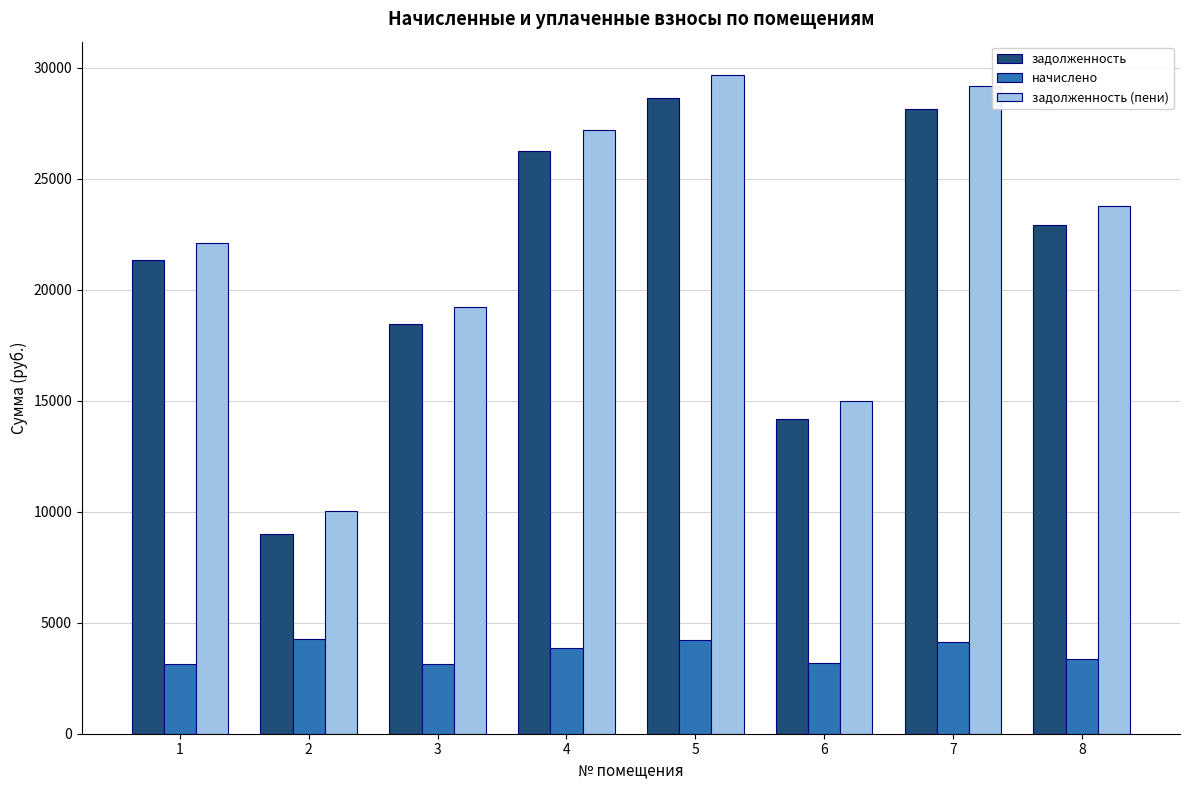

What is the sum of the задолженность values at 4 and 5?

54887.8